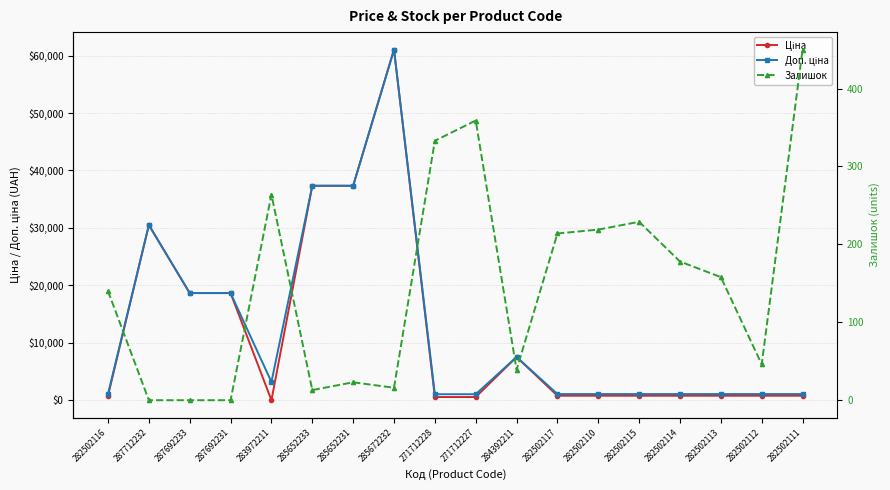

What is the difference between the Доп. ціна values at 287712232 and 282502110?

29410.6